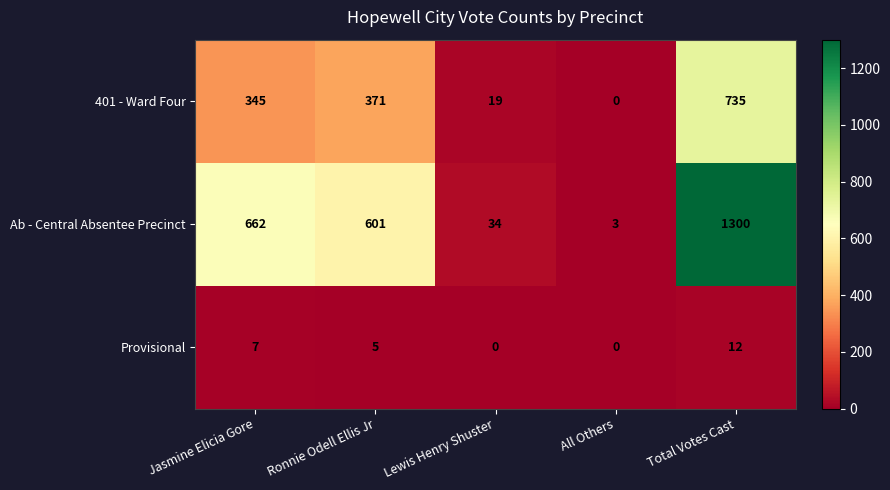

The Ab - Central Absentee Precinct series shows 34 at Lewis Henry Shuster. True or false?

True